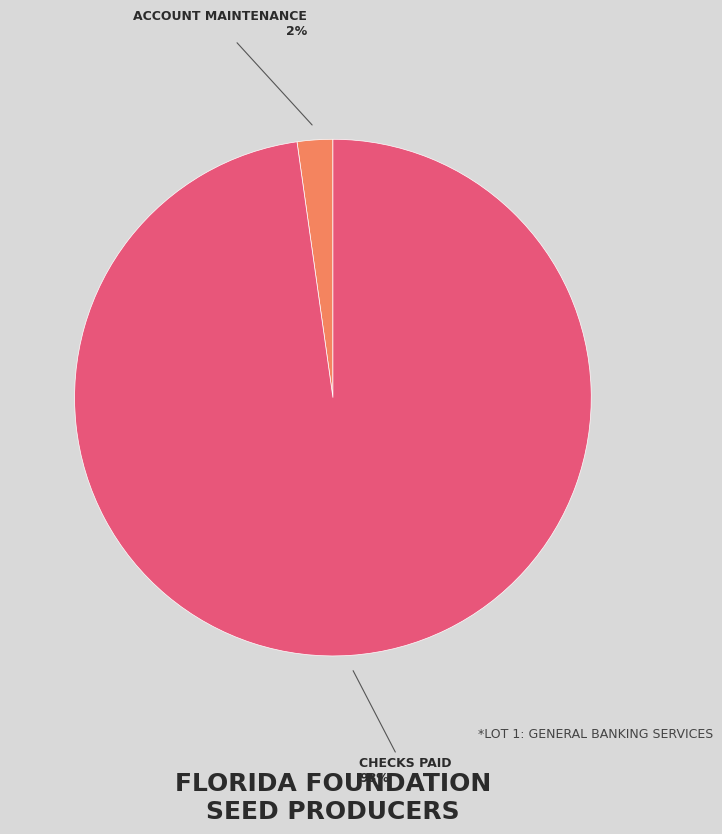

To the nearest percent, what is the average slice percentage?

50%